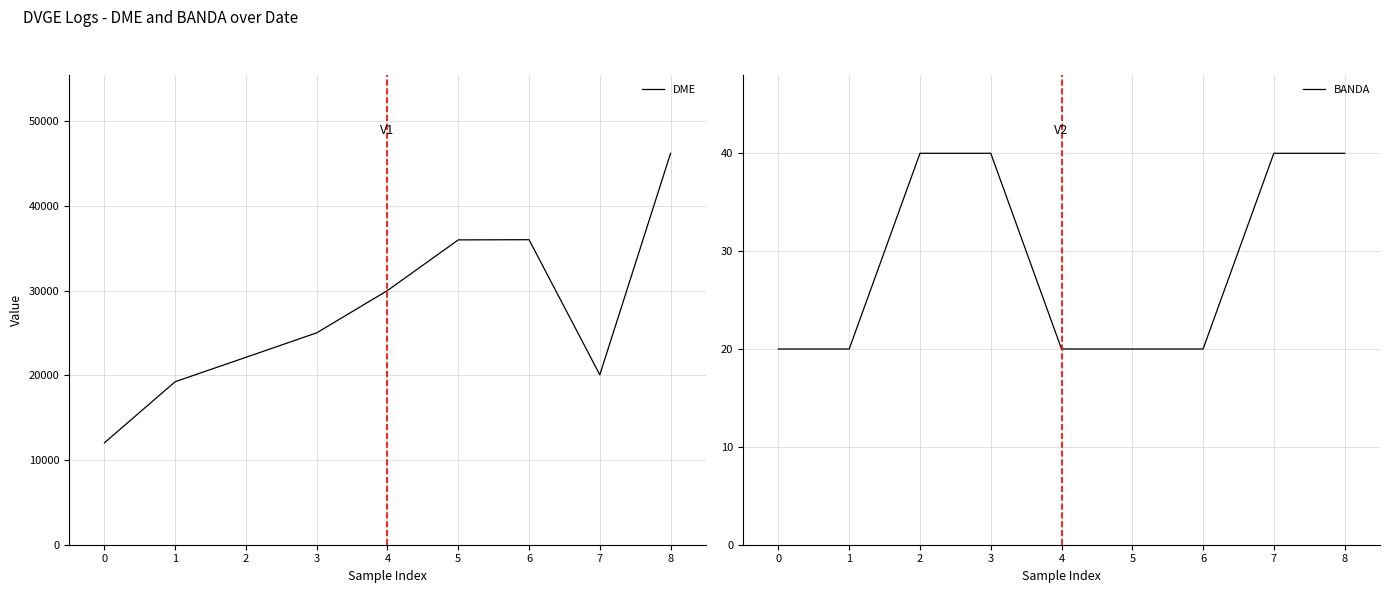

Rank the series by their average value, from lowest to highest.

BANDA, DME